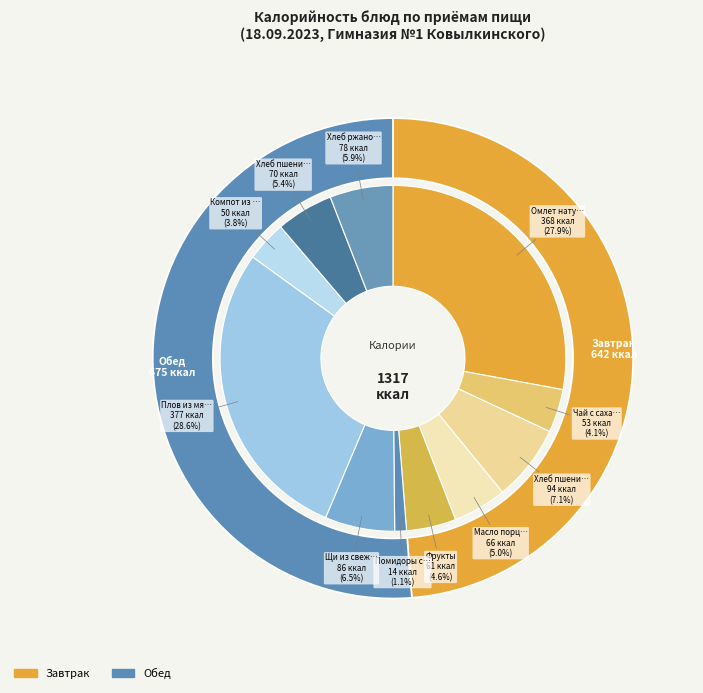

Which slice is the smallest?

Помидоры свежие порционные